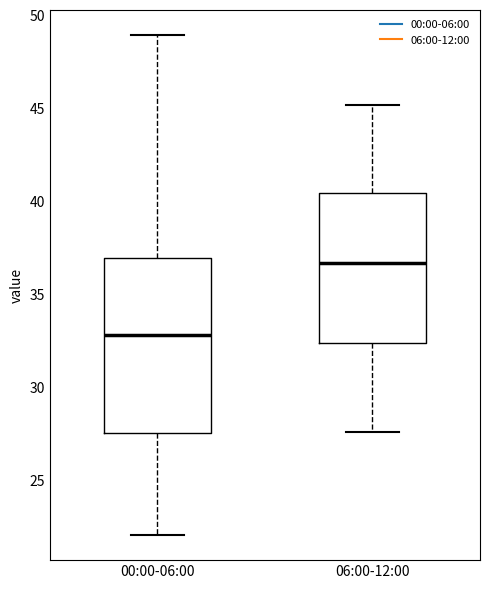

Reading left to right, read every box against the y-axis: the position of its median line, the range the box covers, and the ends of its whiskers. The values are not printed on the chart, so give them approximately, as read against the axis.

00:00-06:00: median 33.0, box 27.5 to 37.0, whiskers 22.0 to 49.0
06:00-12:00: median 36.5, box 32.5 to 40.5, whiskers 27.5 to 45.0